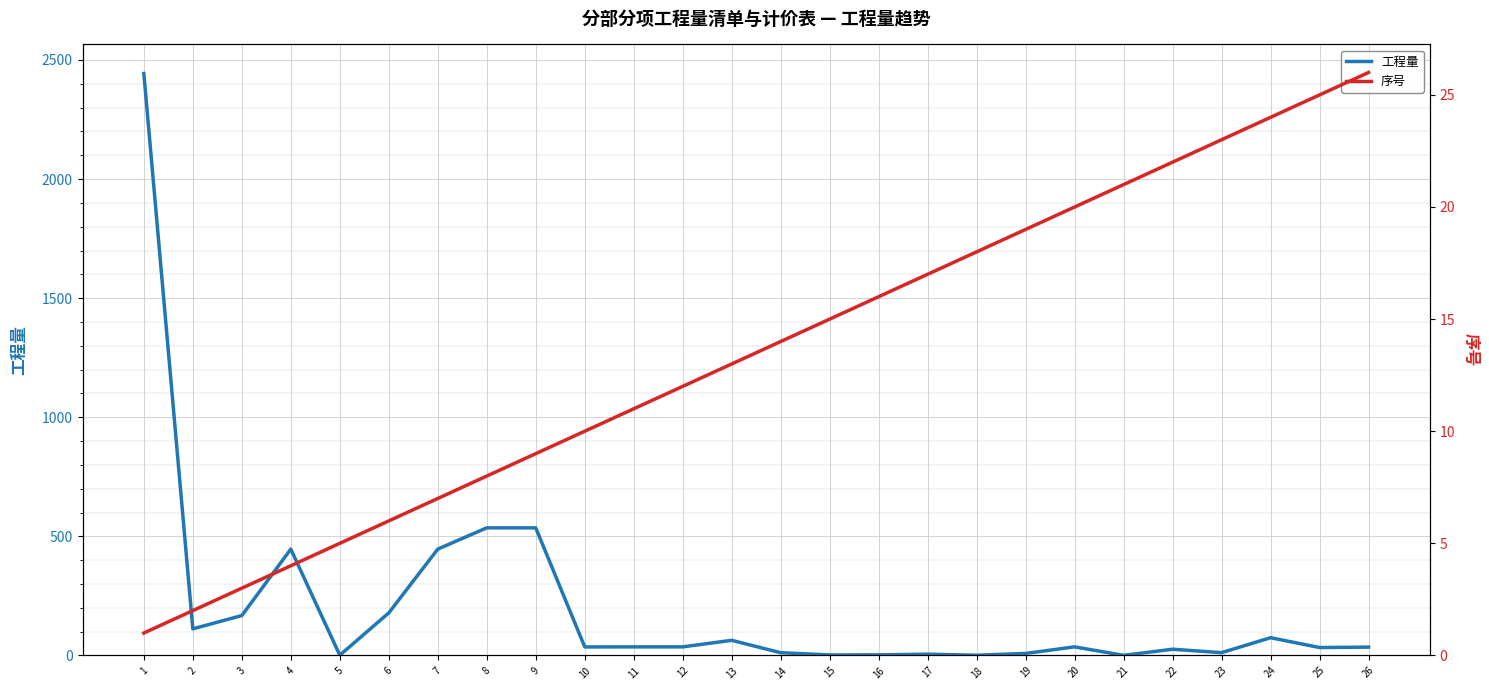

What is the value of the 工程量 point at the 5th from the left?

1.0